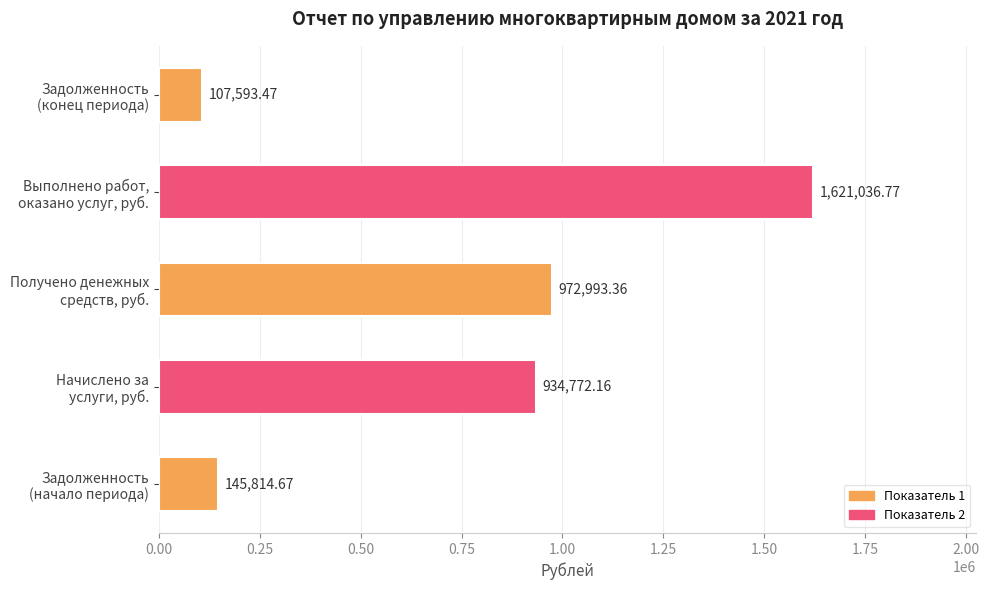

What is the sum of all values?

3782210.4